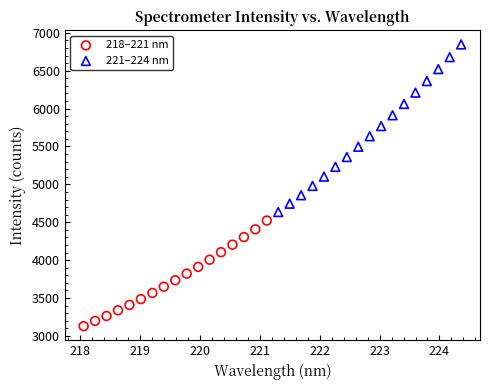

Which series contains the lowest Y value?

218–221 nm